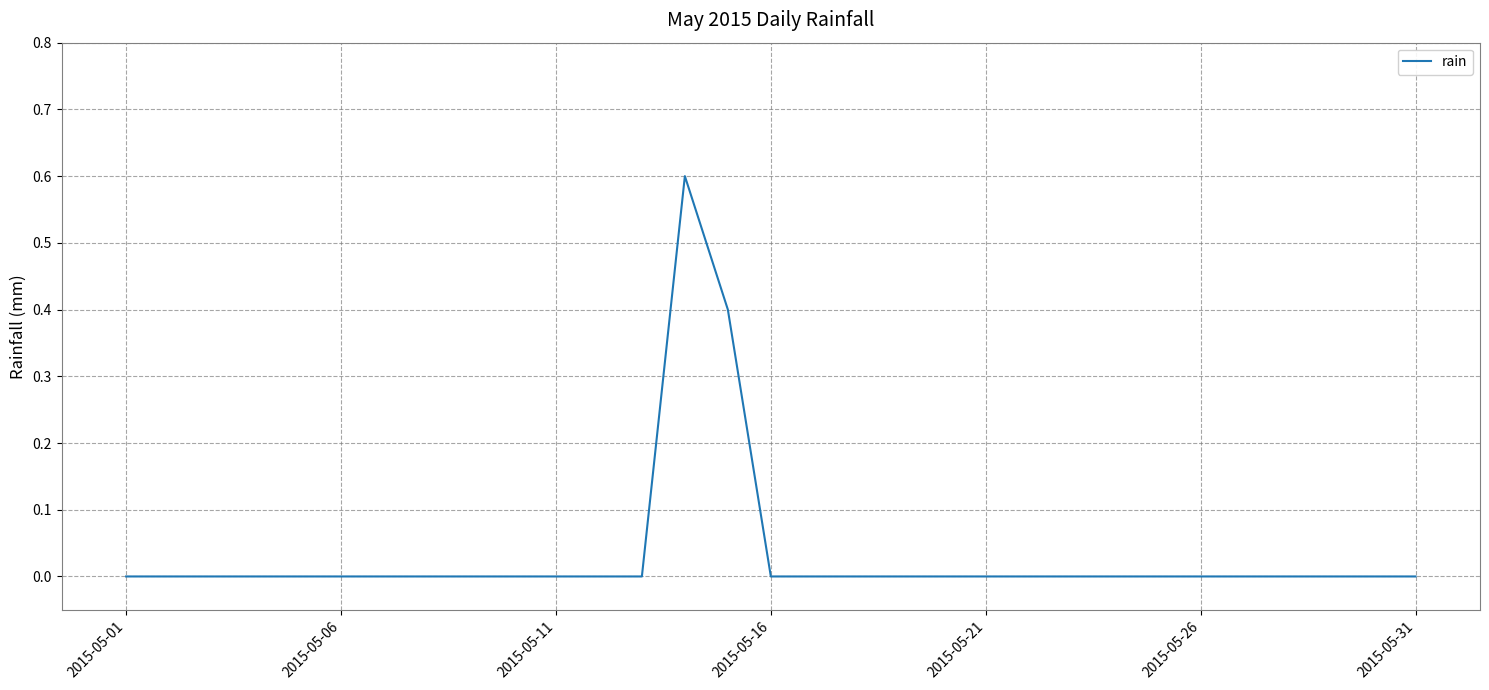

Does the chart display data point markers on the line(s)?

No